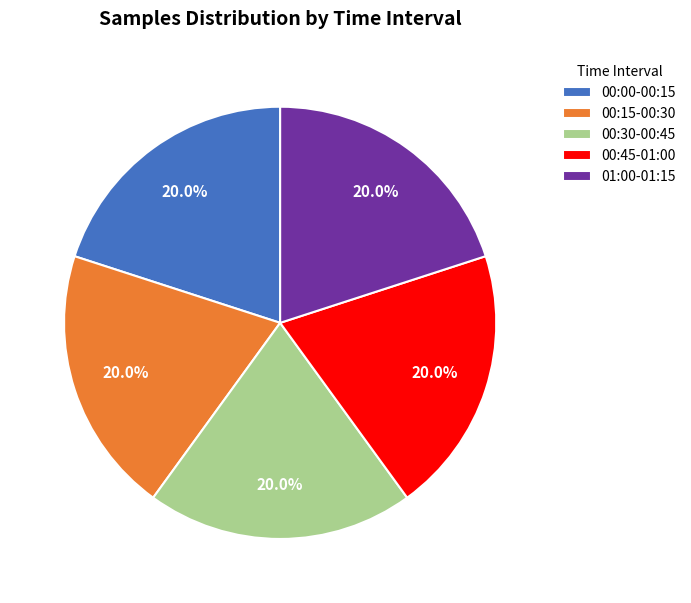

Approximately how many times larger is the value at 00:00-00:15 compared to 00:15-00:30?

1.0